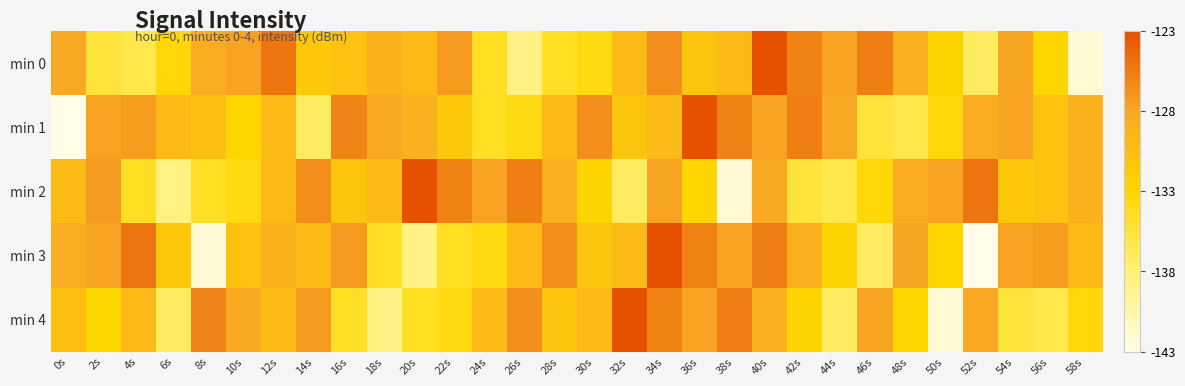

At which category does the chart reach its peak across all series?

40s